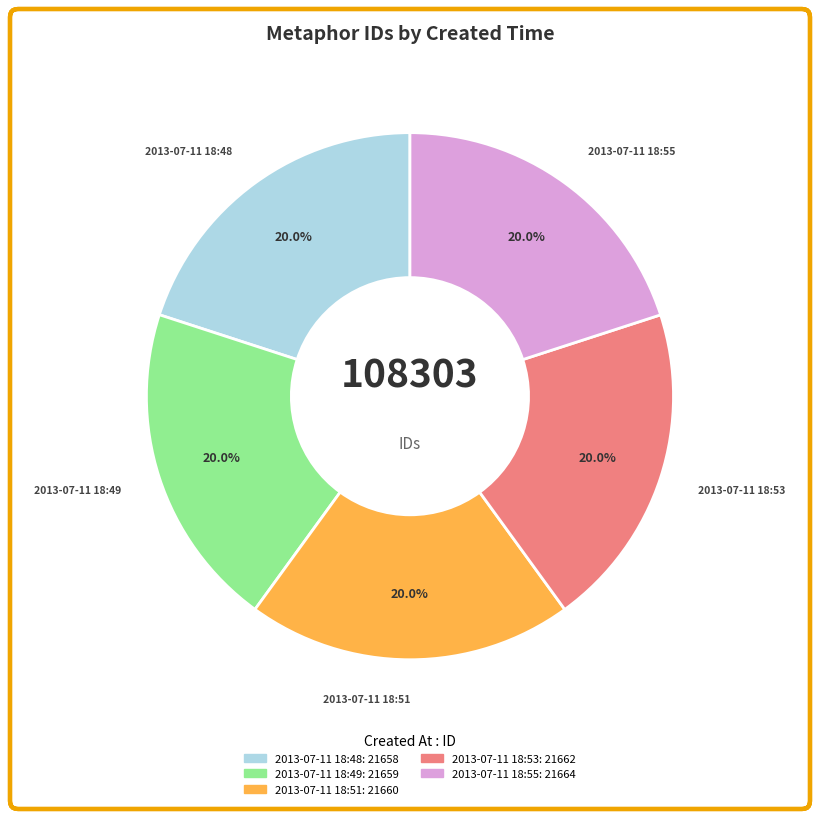

Count the number of slices in the pie.

5